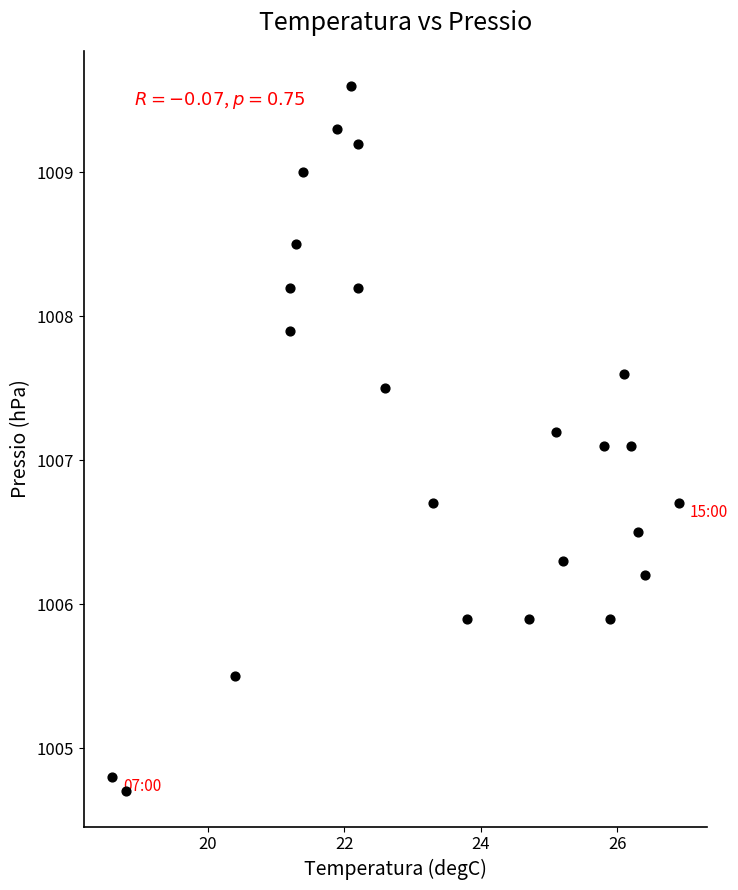

What is the range of X values (max minus min)?

8.3